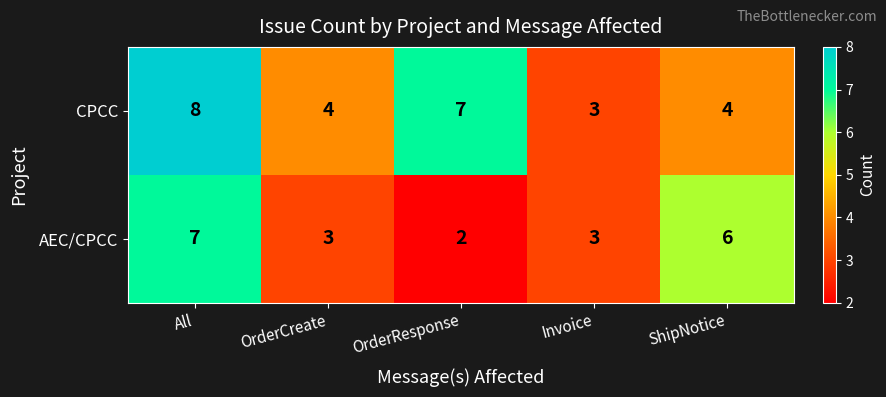

What is the sum of all CPCC values?

26